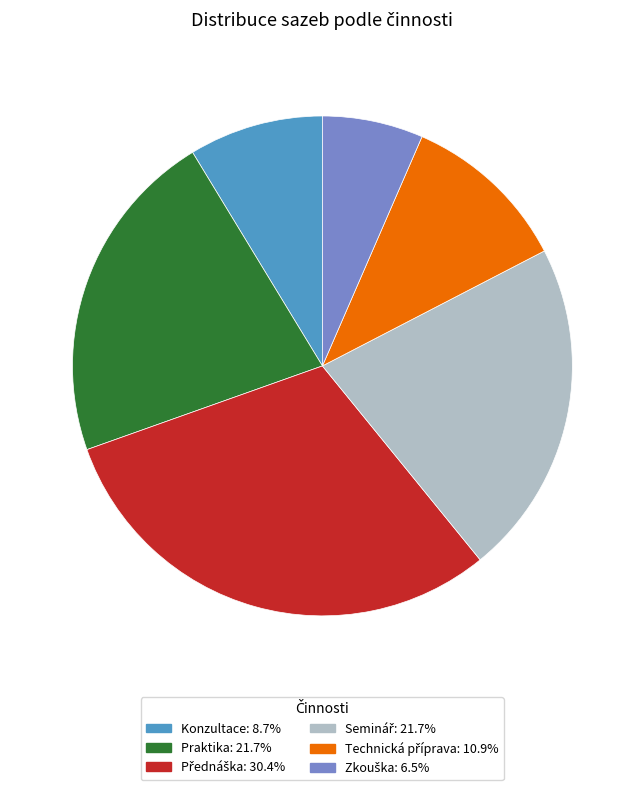

Is there any slice that represents more than half of the pie?

No